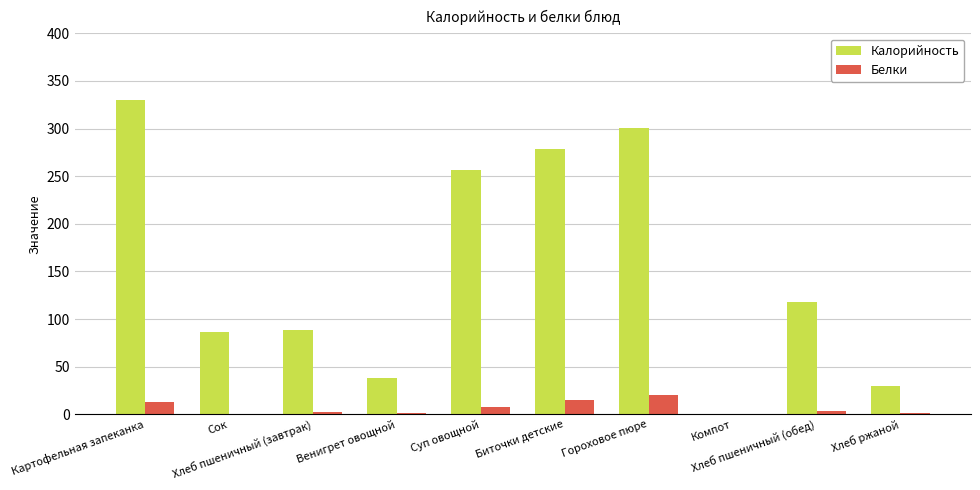

Which series has the largest range (max minus min)?

Калорийность